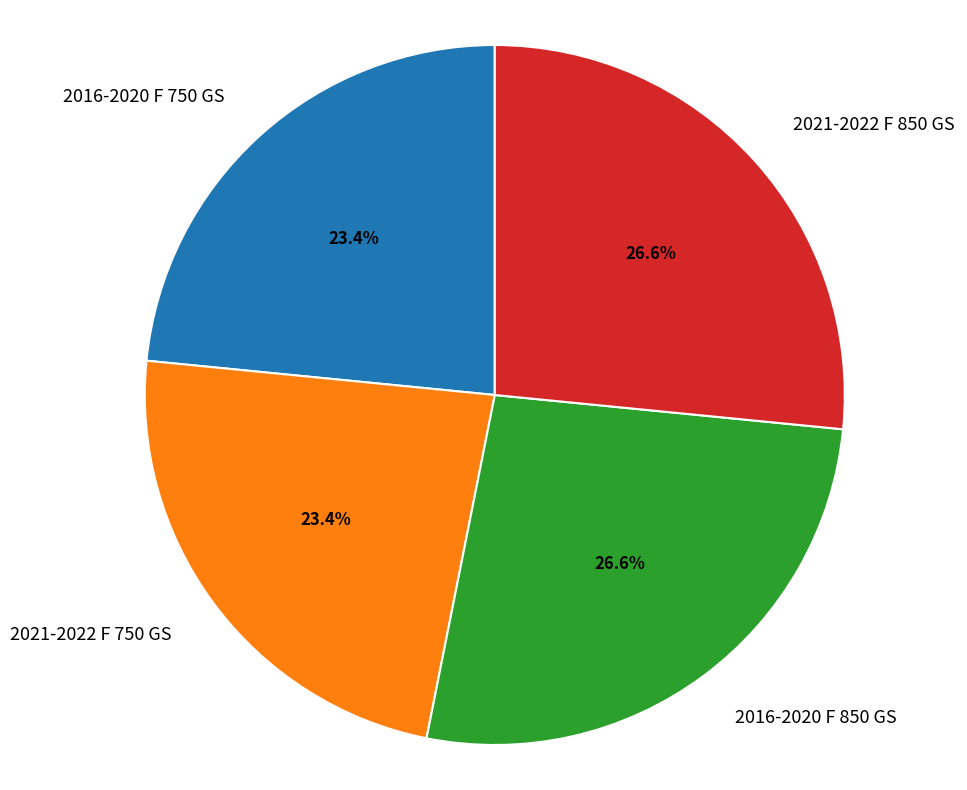

What is the ratio of the value at 2021-2022 F 750 GS to the value at 2016-2020 F 750 GS?

1.0